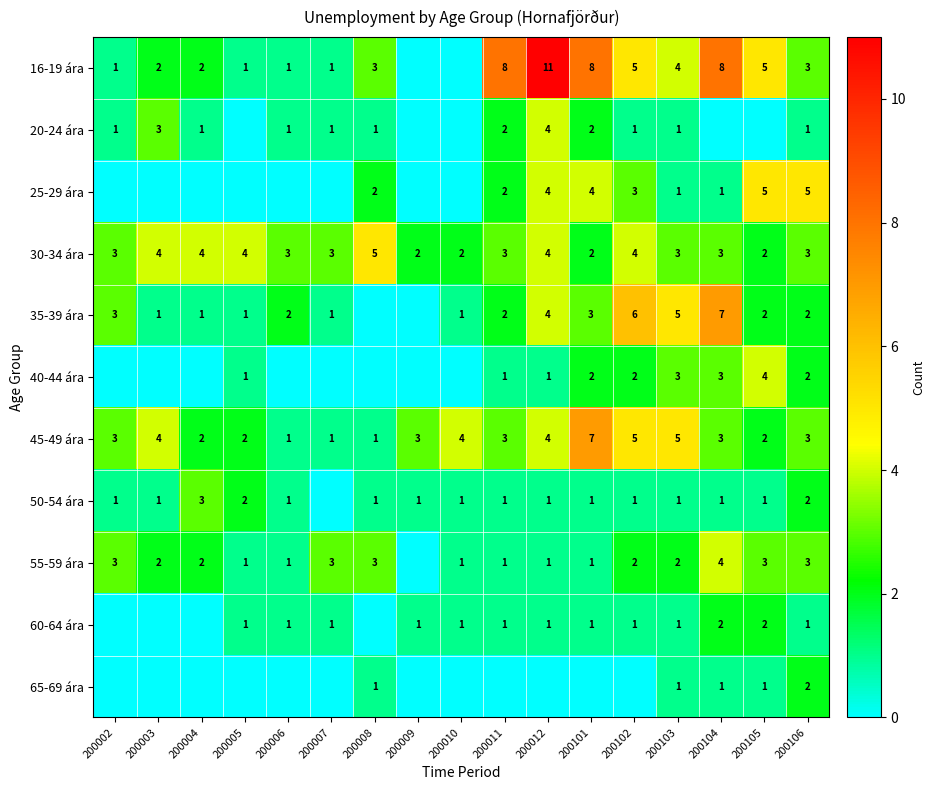

Count the number of data series in this chart.

11